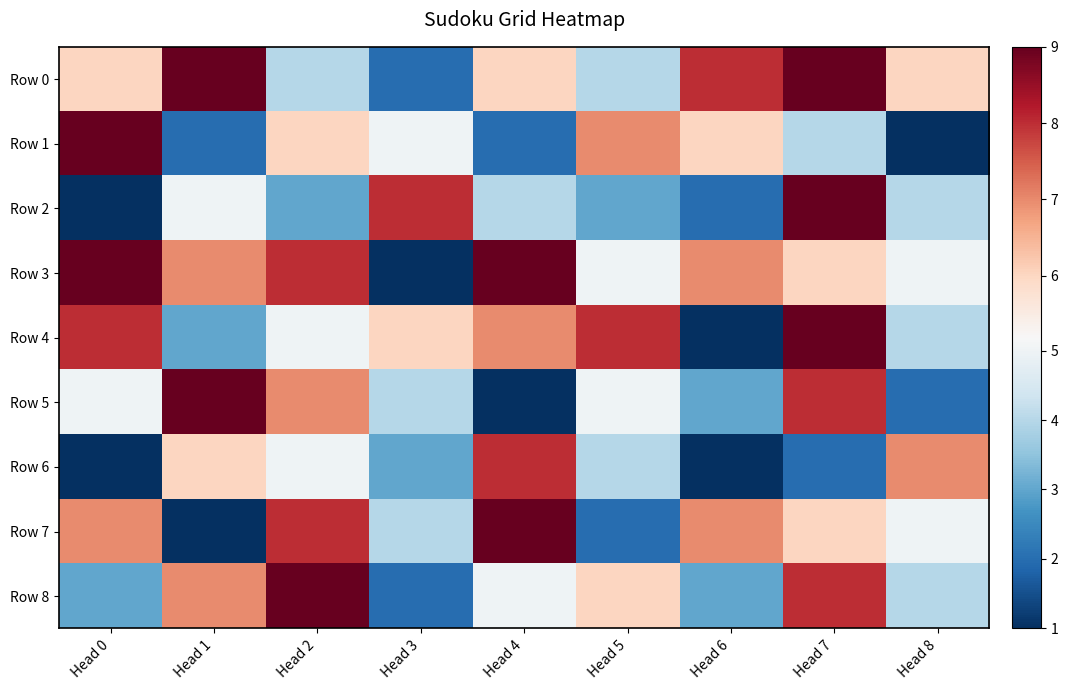

Which label corresponds to the largest value in the chart?

Head 1